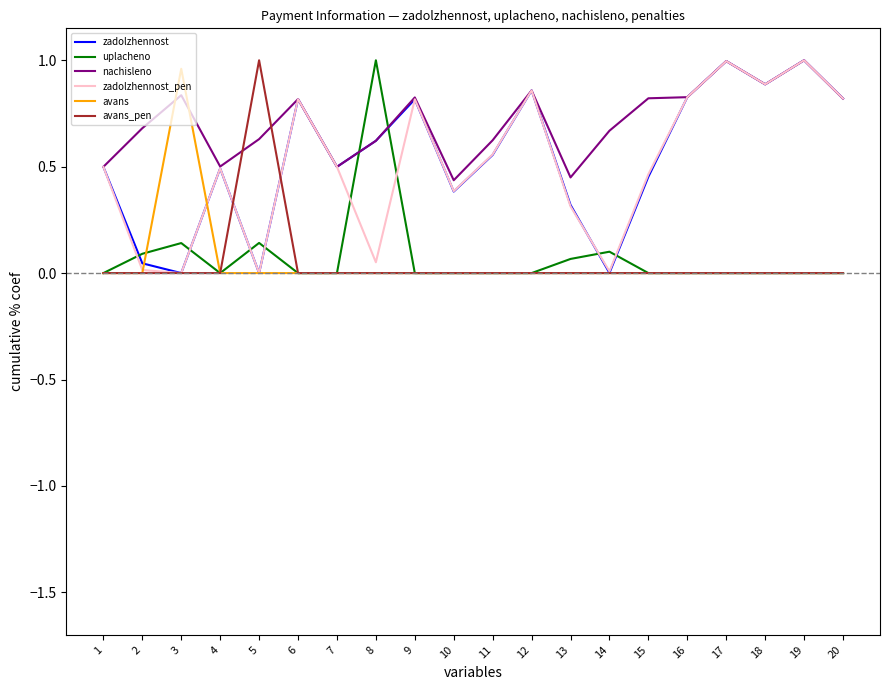

The zadolzhennost series shows 0.3 at 7. True or false?

False